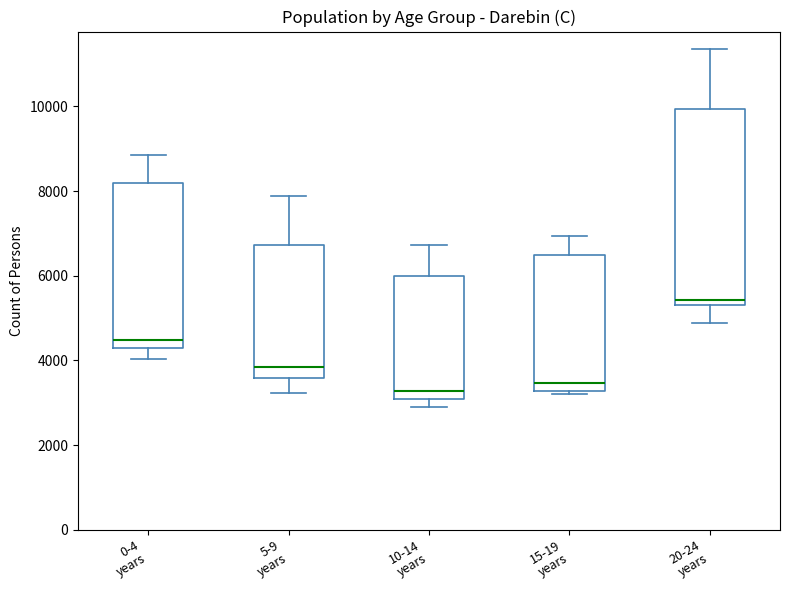

Reading left to right, read every box against the y-axis: the position of its median line, the range the box covers, and the ends of its whiskers. The values are not printed on the chart, so give them approximately, as read against the axis.

0-4 years: median 4400, box 4200 to 8200, whiskers 4000 to 8800
5-9 years: median 3800, box 3600 to 6800, whiskers 3200 to 7800
10-14 years: median 3200, box 3000 to 6000, whiskers 3000 (just below the box's lower edge) to 6800
15-19 years: median 3400, box 3200 to 6400, whiskers 3200 to 7000
20-24 years: median 5400 (just above the box's lower edge), box 5400 to 10000, whiskers 4800 to 11400